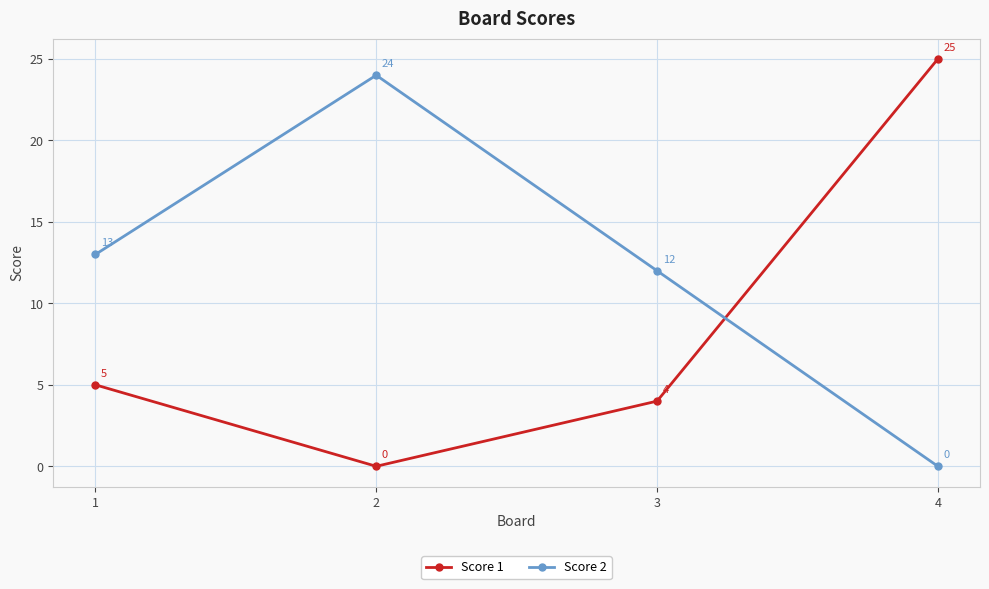

Reading left to right, what are all the values shown in this chart?

Score 1: 5	0	4	25
Score 2: 13	24	12	0